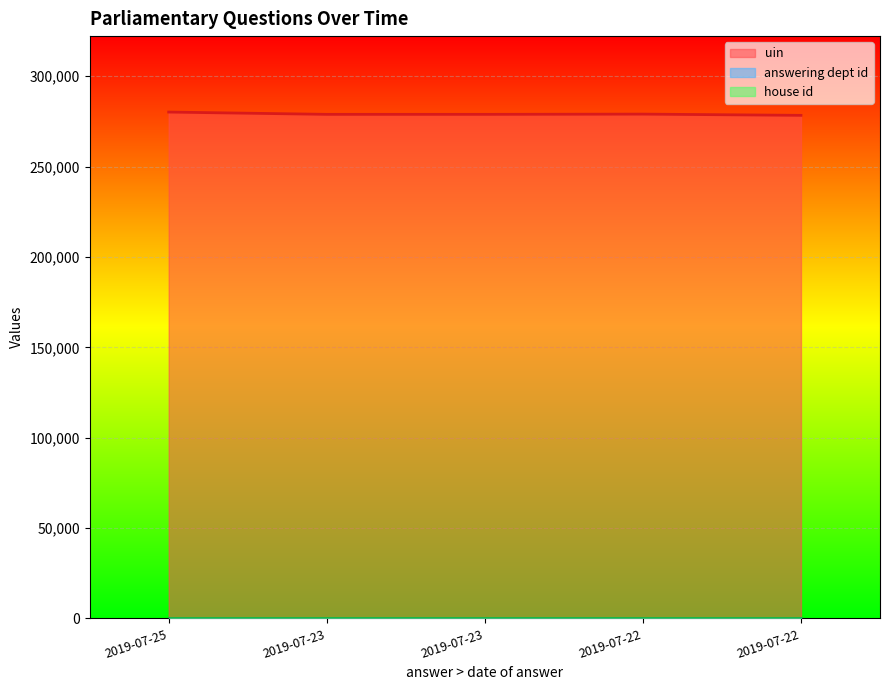

Reading left to right, transcribe all the data shown in this chart.

uin: 2019-07-25=280193	2019-07-23=278924	2019-07-23=278925	2019-07-22=279056	2019-07-22=278382
answering dept id: 2019-07-25=21	2019-07-23=21	2019-07-23=21	2019-07-22=21	2019-07-22=21
house id: 2019-07-25=1	2019-07-23=1	2019-07-23=1	2019-07-22=1	2019-07-22=1